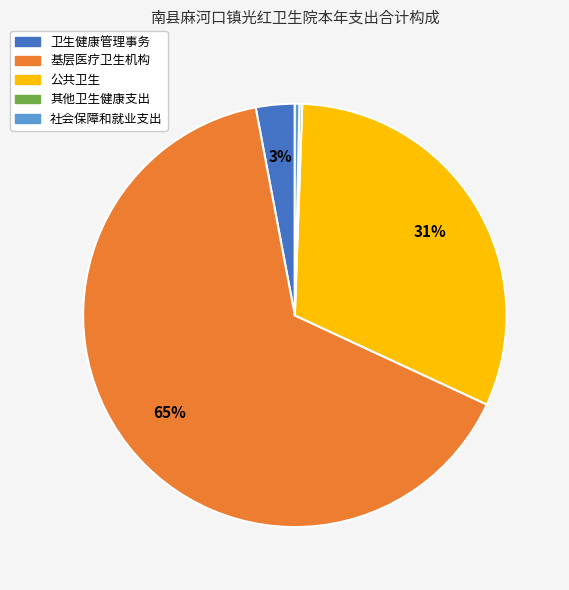

Which category has the biggest portion of the pie?

基层医疗卫生机构